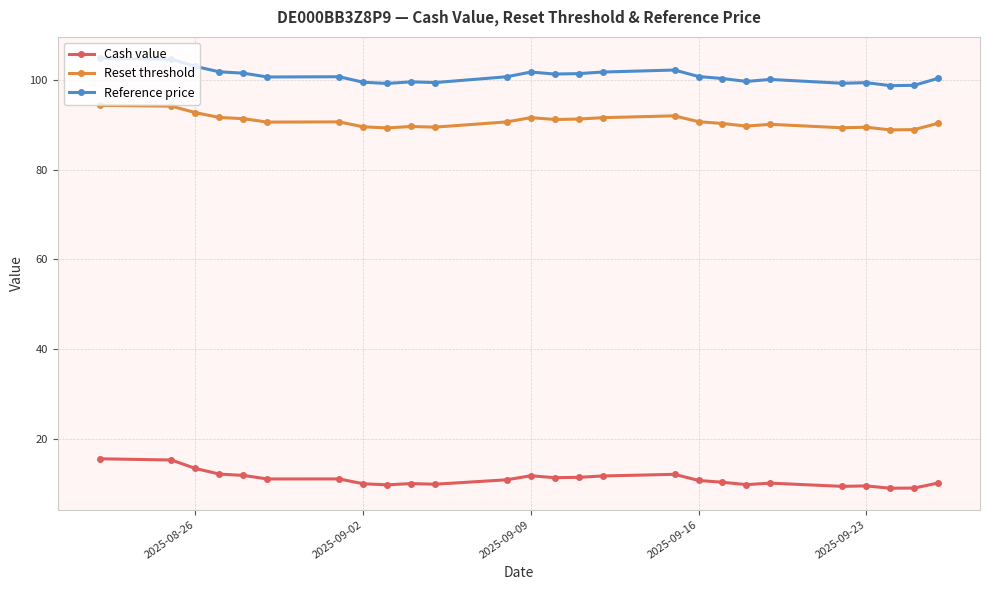

True or false: Reference price and Cash value cross at least once.

False